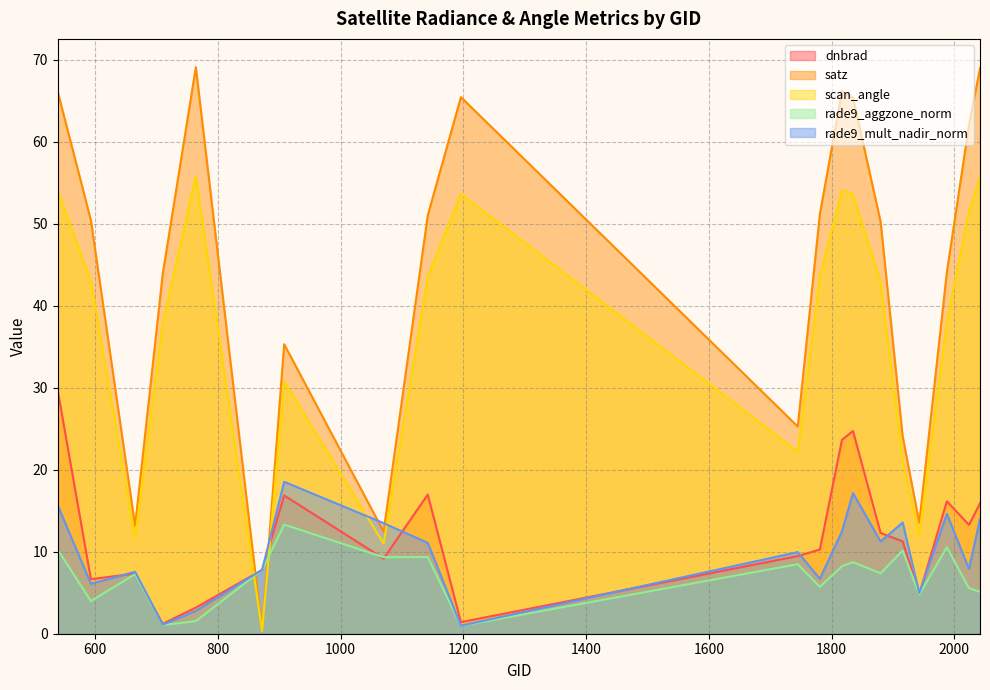

Between 1817 and 593, which is larger?

1817